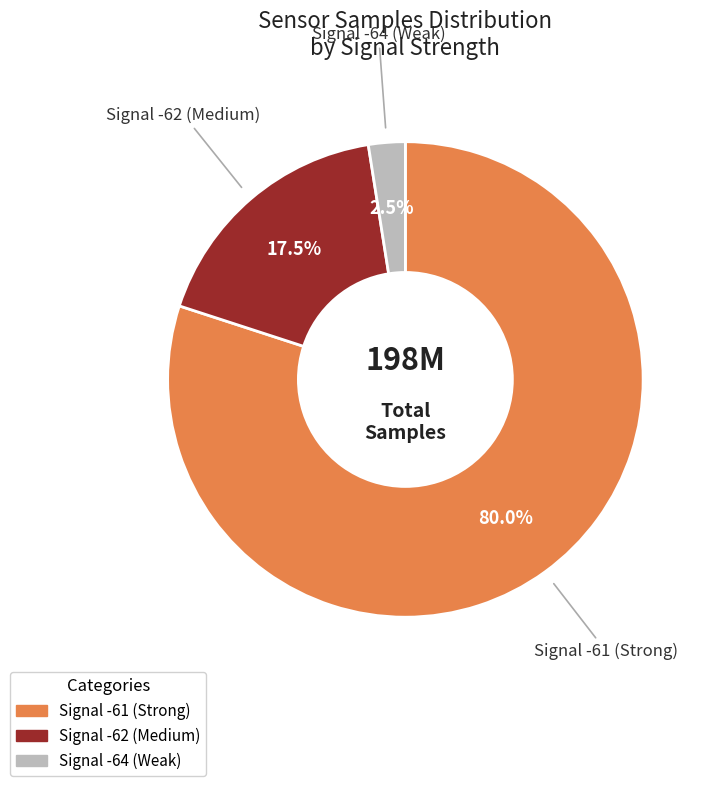

Does any single category account for the majority?

Yes